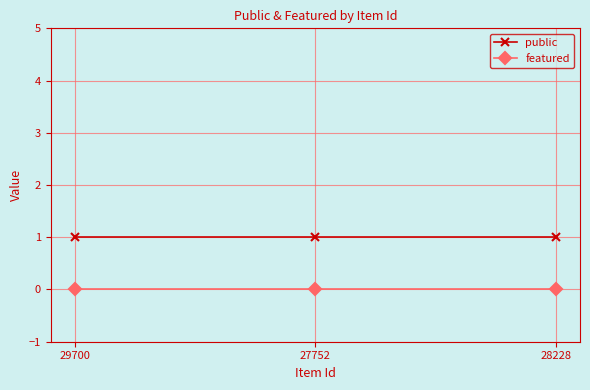

What is the greatest value displayed?

1